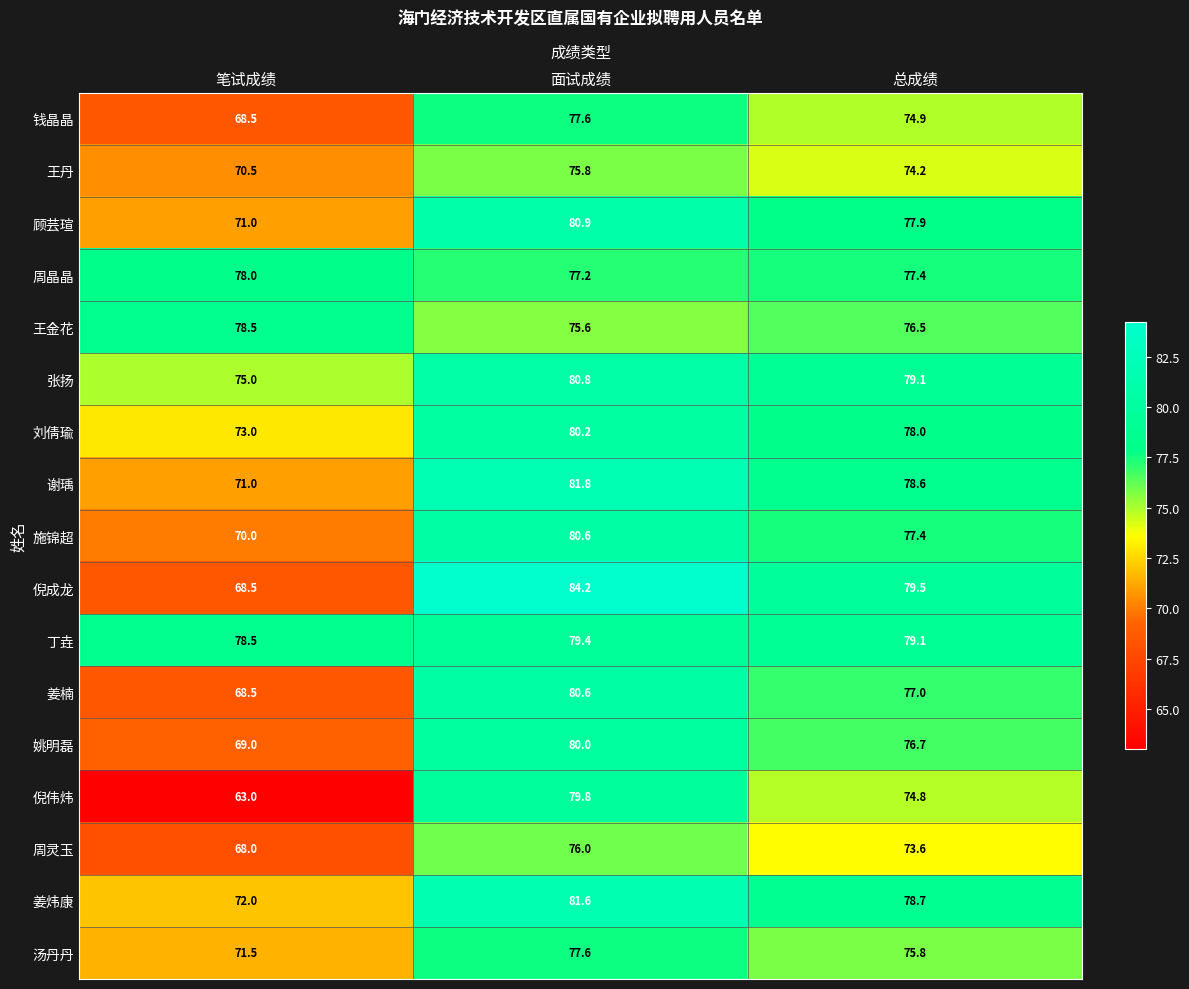

At which category is the sum across all series the highest?

面试成绩